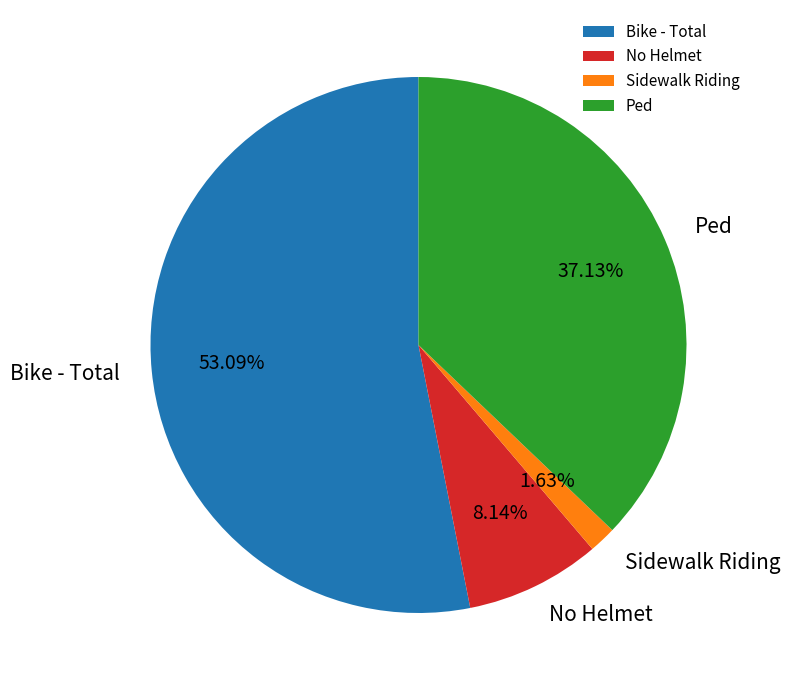

Which slice is the smallest?

Sidewalk Riding